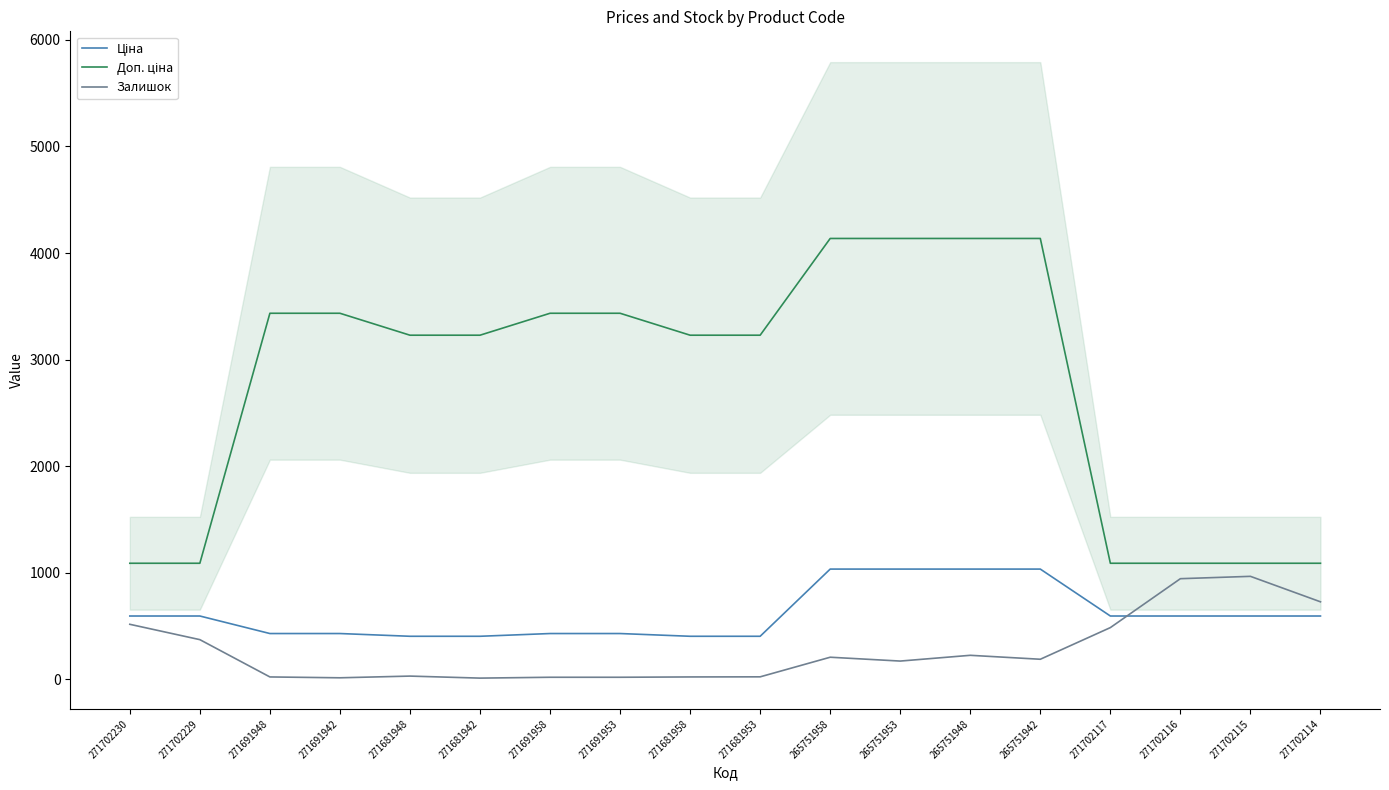

True or false: Доп. ціна has more than 1 points higher than both neighbors.

False